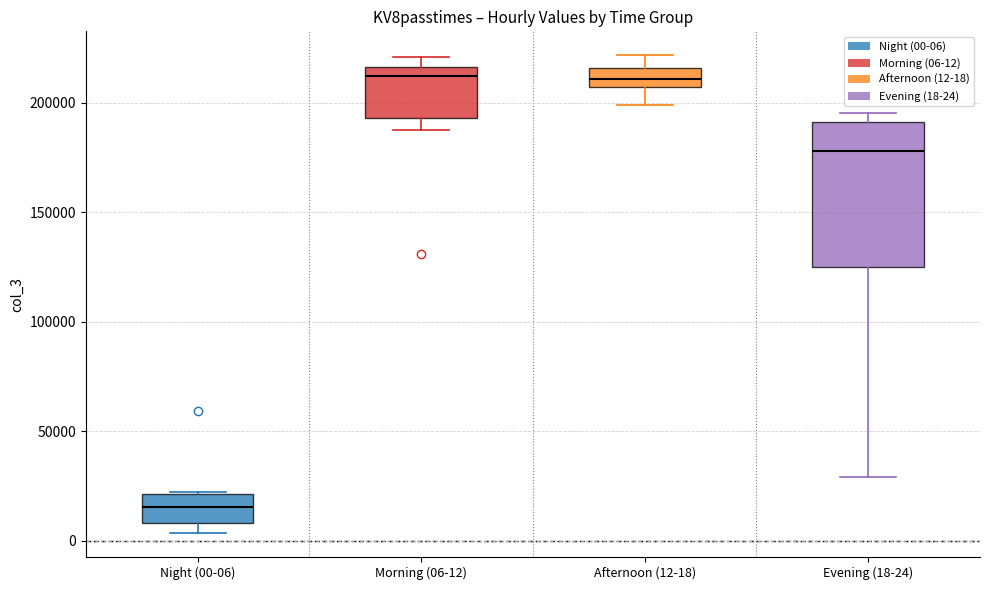

Comparing the boxes themselves (not the whiskers), which one is the tallest?

Evening (18-24)